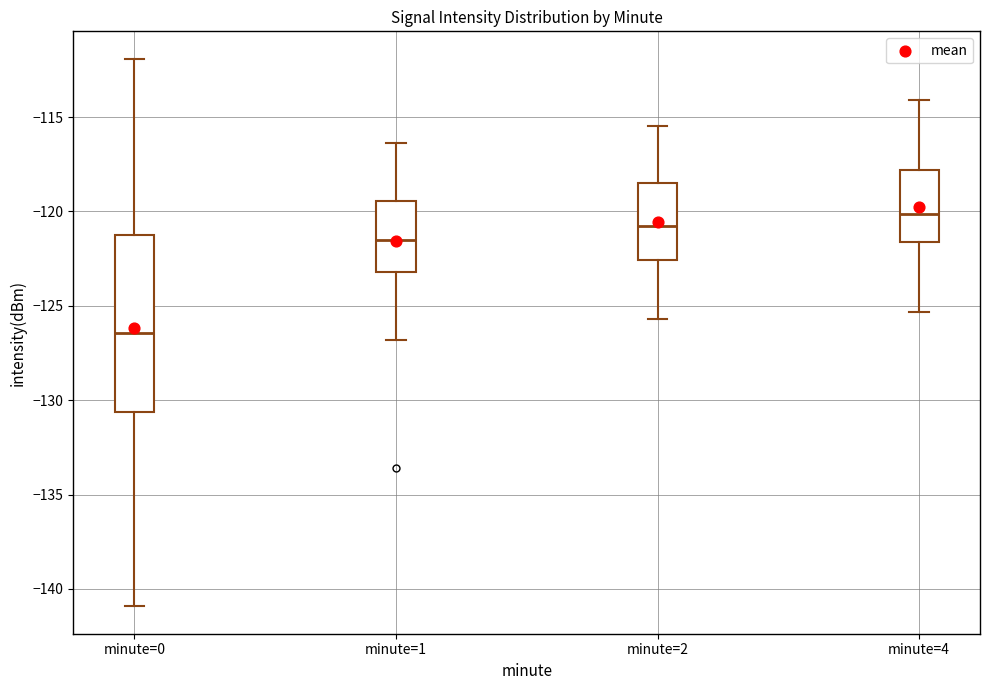

Which box has the lowest median line?

minute=0